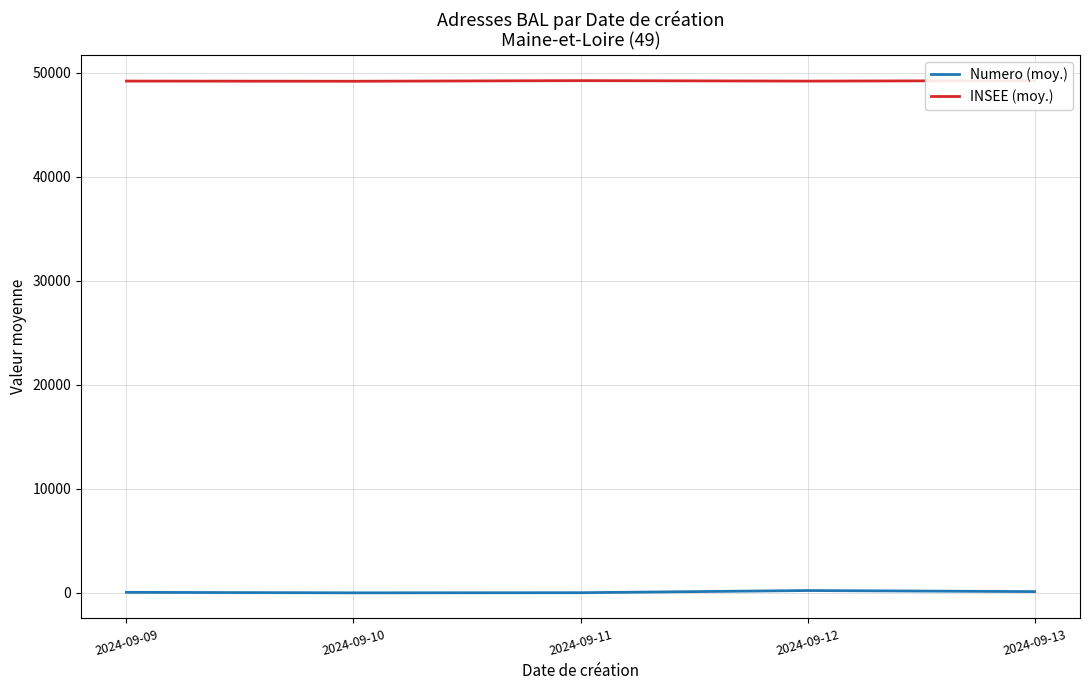

The value of INSEE (moy.) at 2024-09-13 is 49225.6. True or false?

True